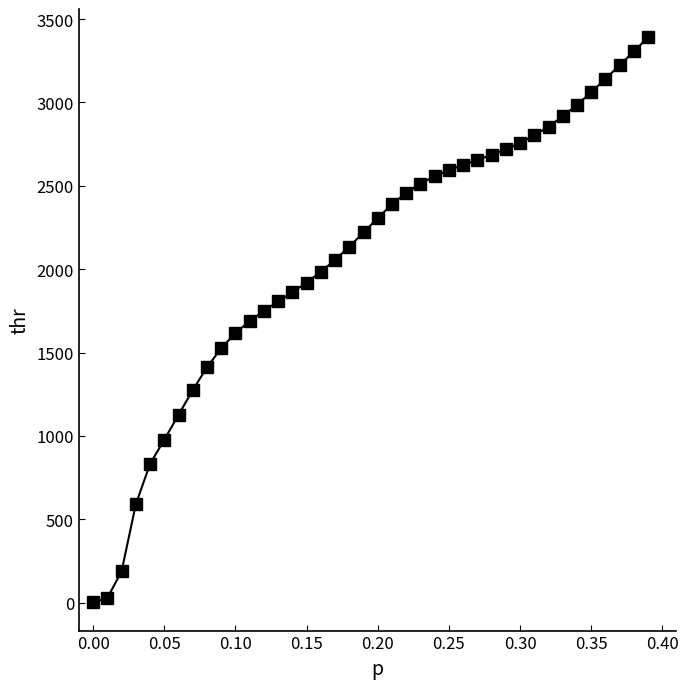

What is the maximum value shown in the chart?

3391.4